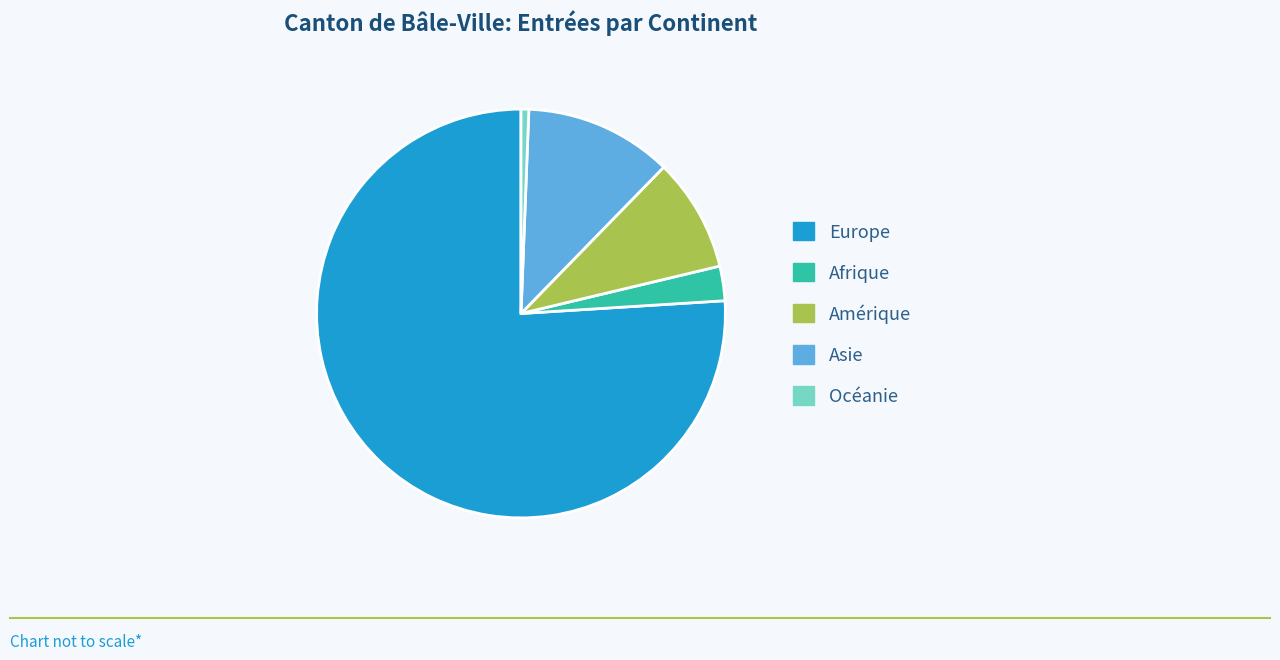

Do Asie and Afrique together represent more than half of the pie?

No